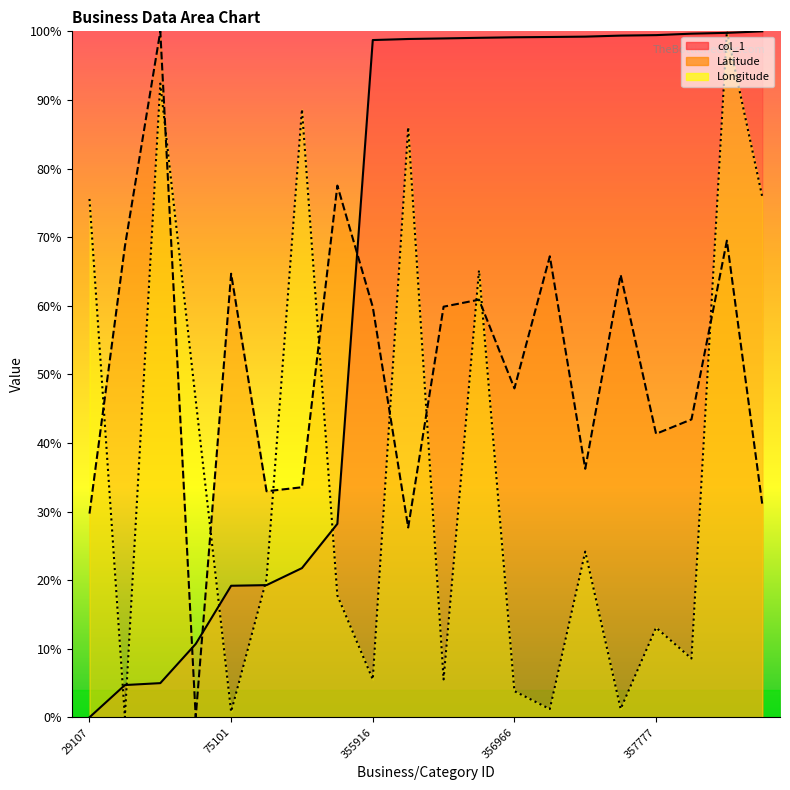

Reading right to left, what are all the values shown in this chart?

col_1: 359146=100.0	358593=99.8	358296=99.7	357777=99.4	357596=99.4	357220=99.2	357073=99.2	356966=99.1	356766=99.1	356521=99.0	356334=98.9	355916=98.7	98016=28.2	81747=21.8	75368=19.3	75101=19.2	52059=10.7	38885=5.0	38329=4.7	29107=0.0
Latitude: 359146=31.0	358593=69.5	358296=43.4	357777=41.3	357596=64.5	357220=36.2	357073=67.2	356966=48.0	356766=60.9	356521=59.9	356334=27.7	355916=59.8	98016=77.5	81747=33.5	75368=33.0	75101=64.7	52059=0.0	38885=100.0	38329=68.7	29107=29.7
Longitude: 359146=75.8	358593=100.0	358296=8.6	357777=13.1	357596=1.2	357220=24.2	357073=1.2	356966=3.8	356766=65.2	356521=5.5	356334=86.0	355916=5.5	98016=17.8	81747=88.6	75368=20.1	75101=0.8	52059=46.2	38885=92.4	38329=0.0	29107=75.6